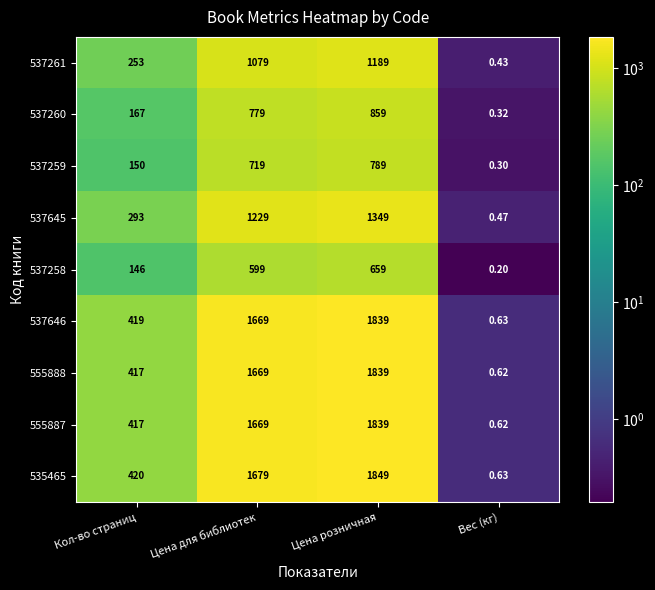

What is the total value across all series at Кол-во страниц?

2682.0